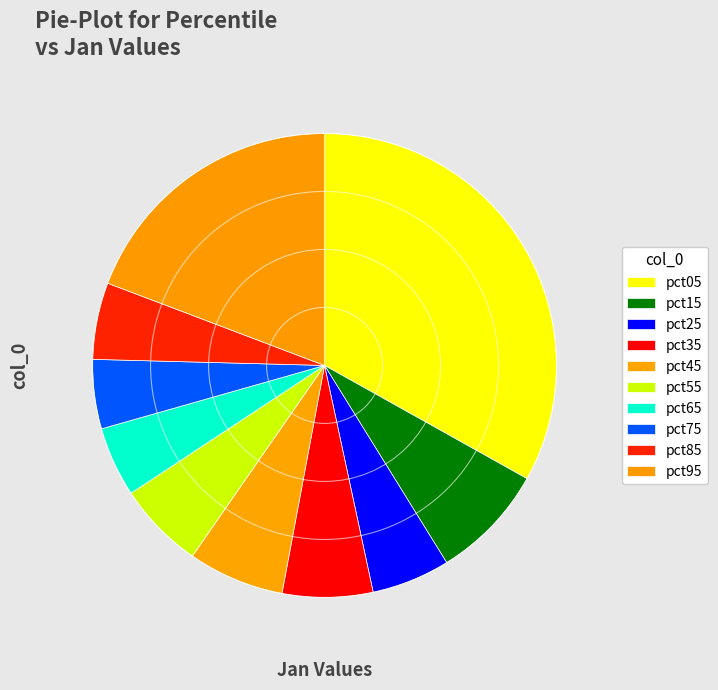

How many segments does this pie chart have?

10